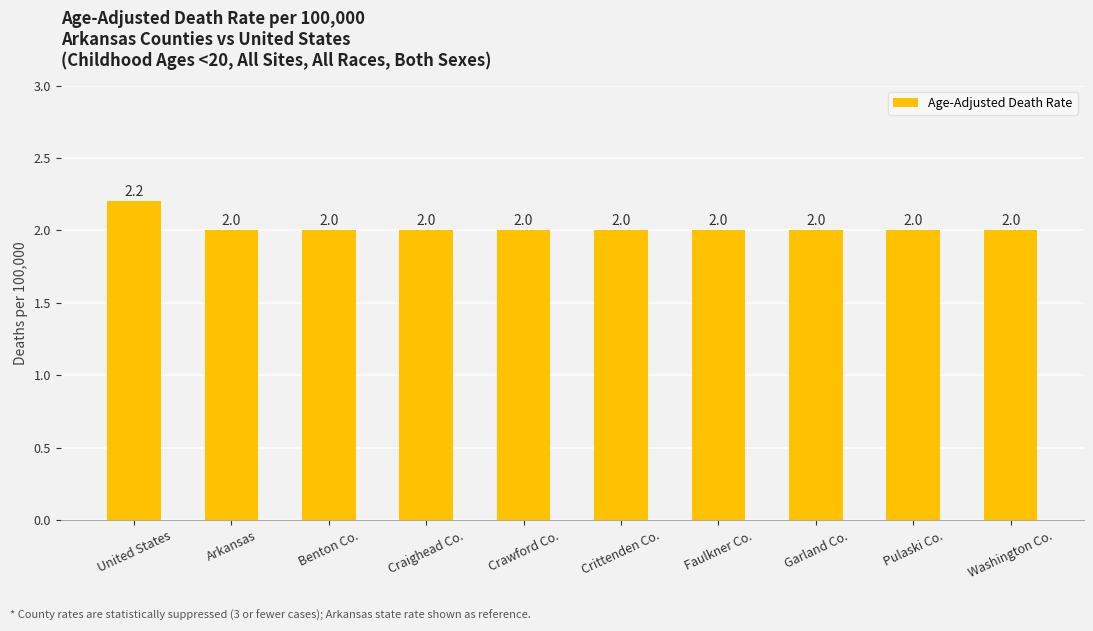

What is the value of the 9th bar from the left?

2.0